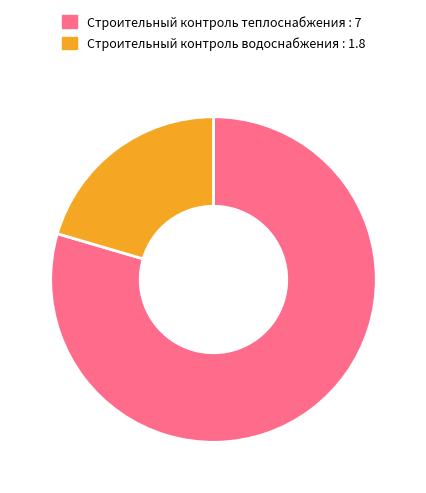

Rank the categories by value from highest to lowest.

Строительный контроль теплоснабжения, Строительный контроль водоснабжения